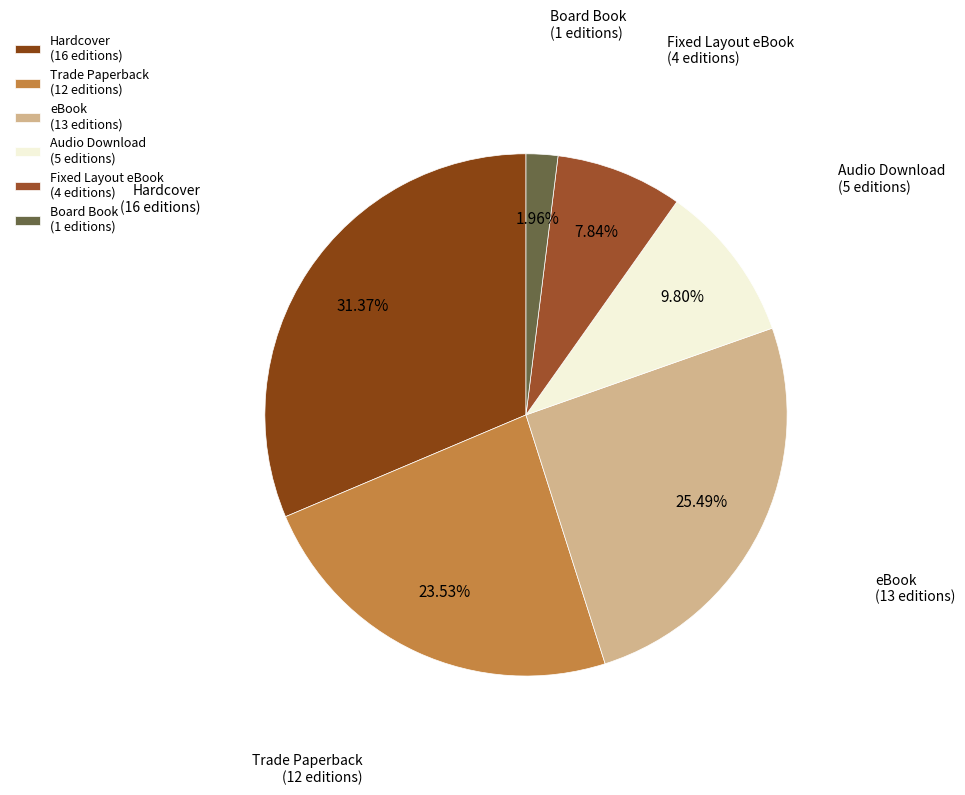

Do Board Book and Fixed Layout eBook together represent more than half of the pie?

No